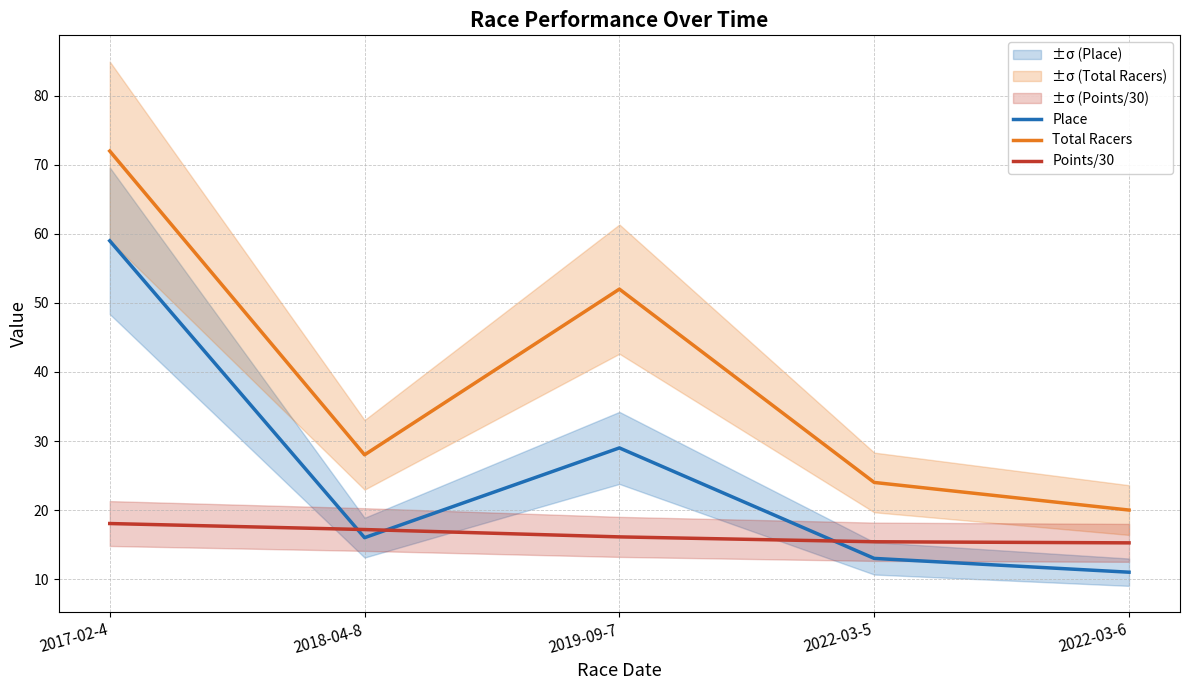

Where is the first local minimum for Total Racers?

2018-04-8